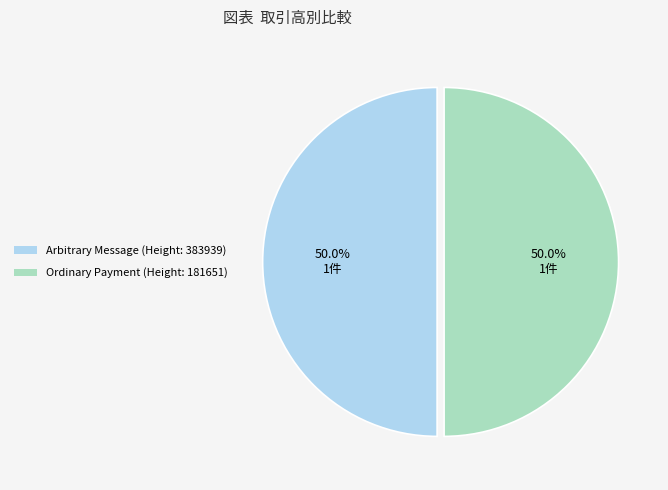

Approximately how many times larger is the value at Arbitrary Message (Height: 383939) compared to Ordinary Payment (Height: 181651)?

1.0